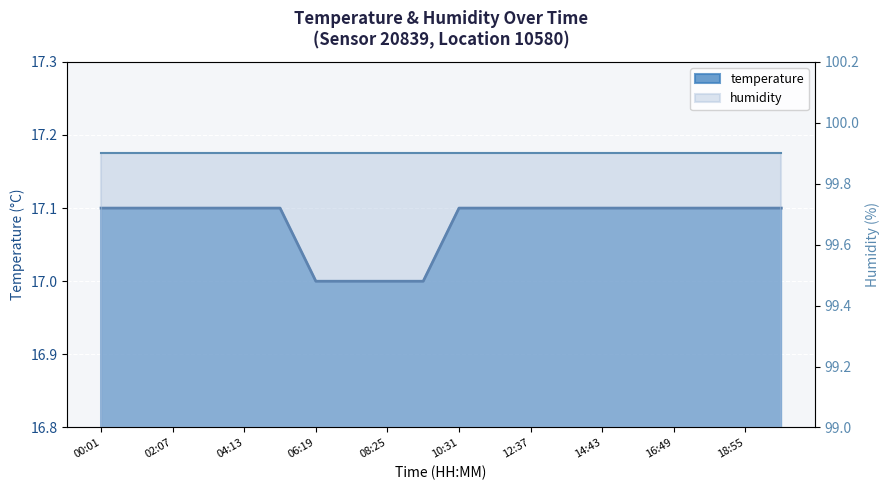

What is the value of the 17th point from the left?

17.1